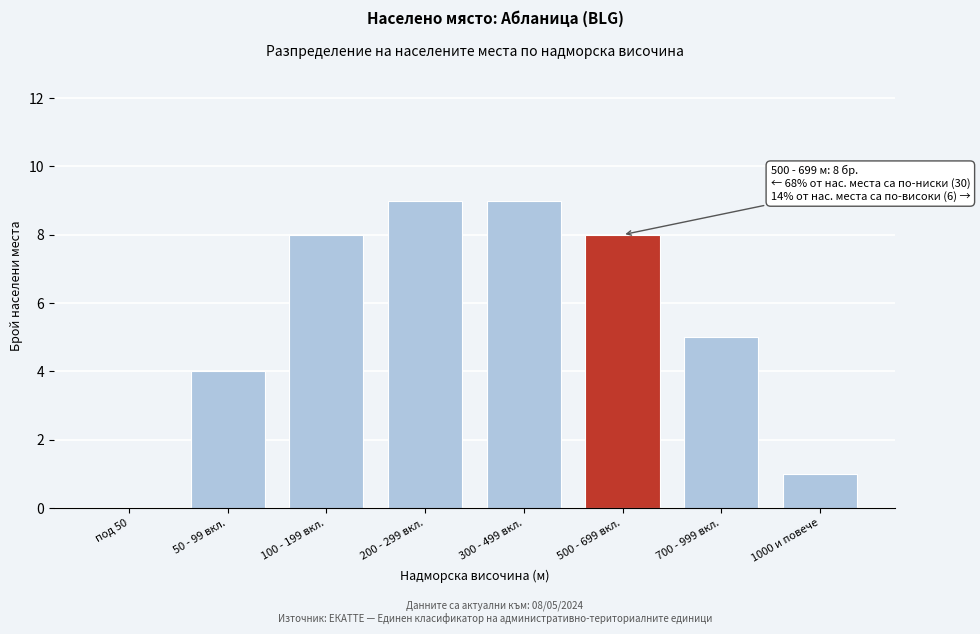

Reading left to right, what are all the values shown in this chart?

под 50=0	50 - 99 вкл.=4	100 - 199 вкл.=8	200 - 299 вкл.=9	300 - 499 вкл.=9	500 - 699 вкл.=8	700 - 999 вкл.=5	1000 и повече=1